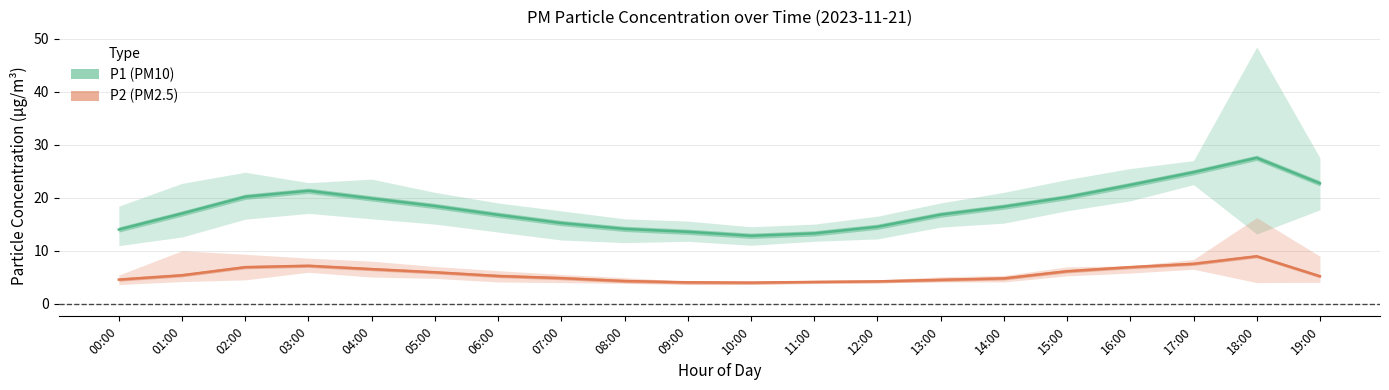

What is the label of the 13th point from the left?

12:00